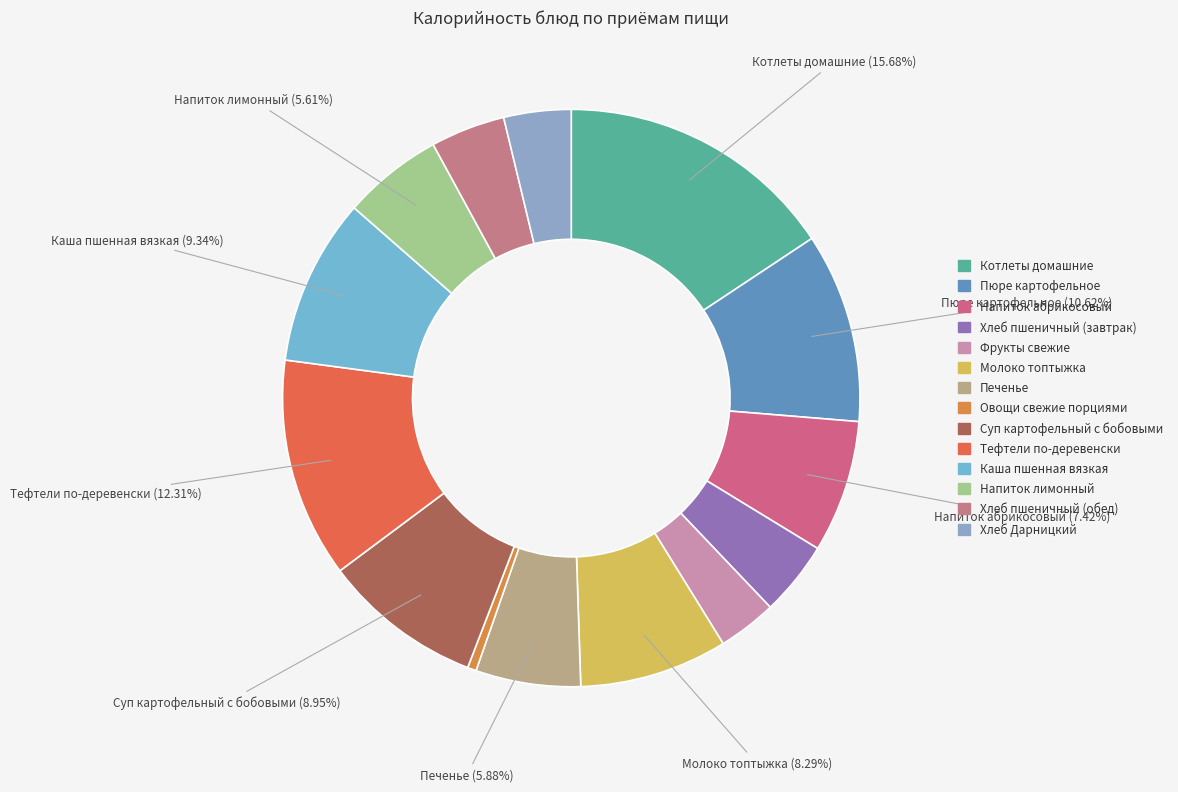

Is it true that Хлеб пшеничный (завтрак) is 13% of the pie?

False